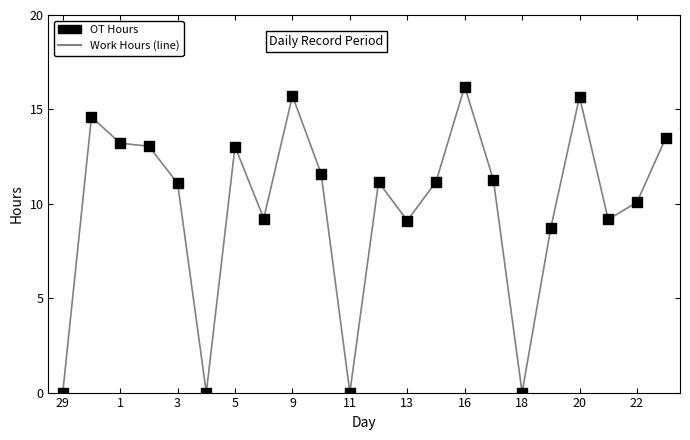

What is the maximum value shown in the chart?

16.2